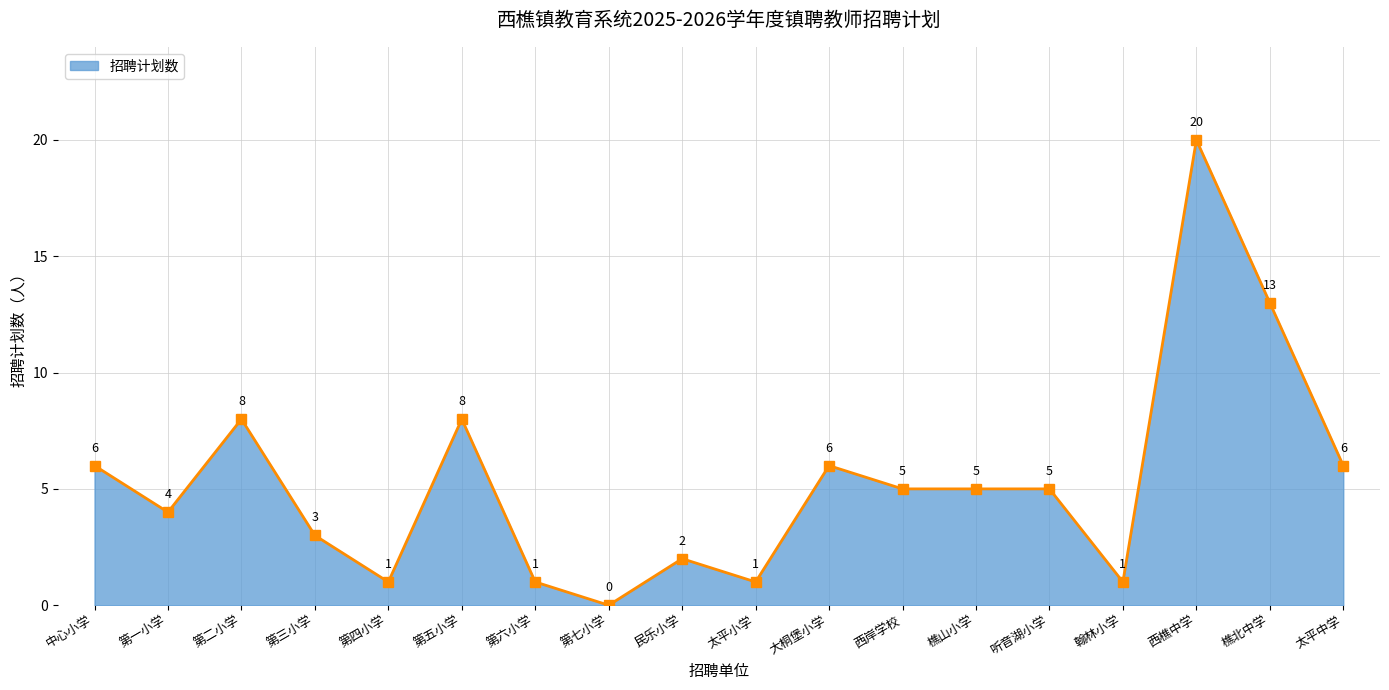

Between 大桐堡小学 and 第七小学, which is larger?

大桐堡小学